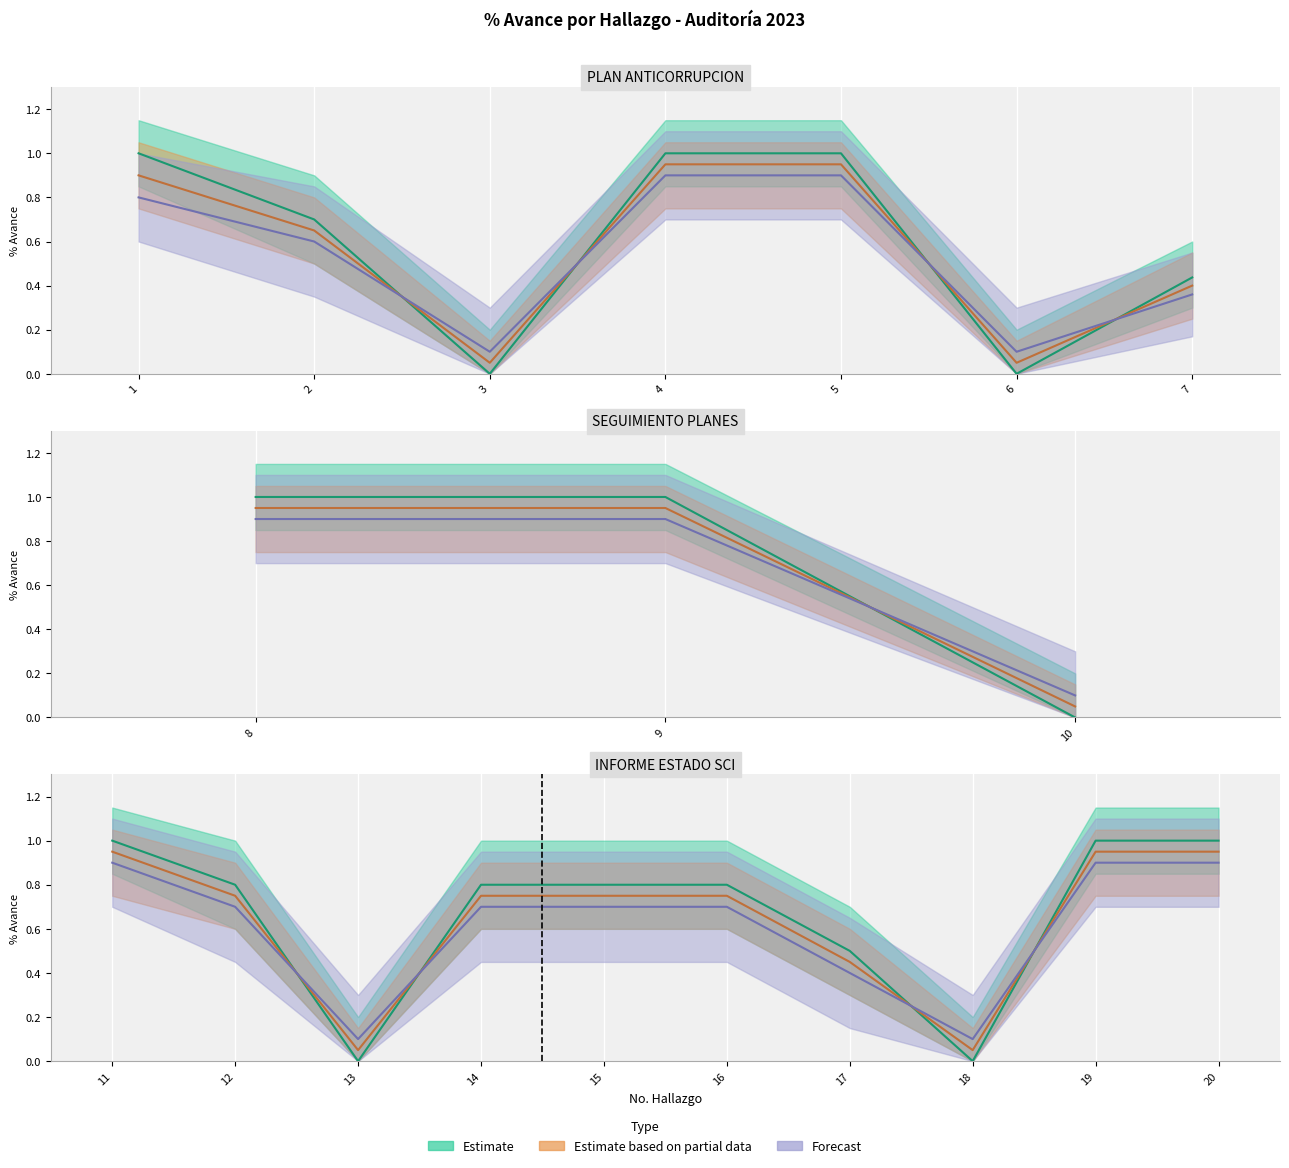

Is it true that Estimate based on partial data equals 0.2 at 17?

False